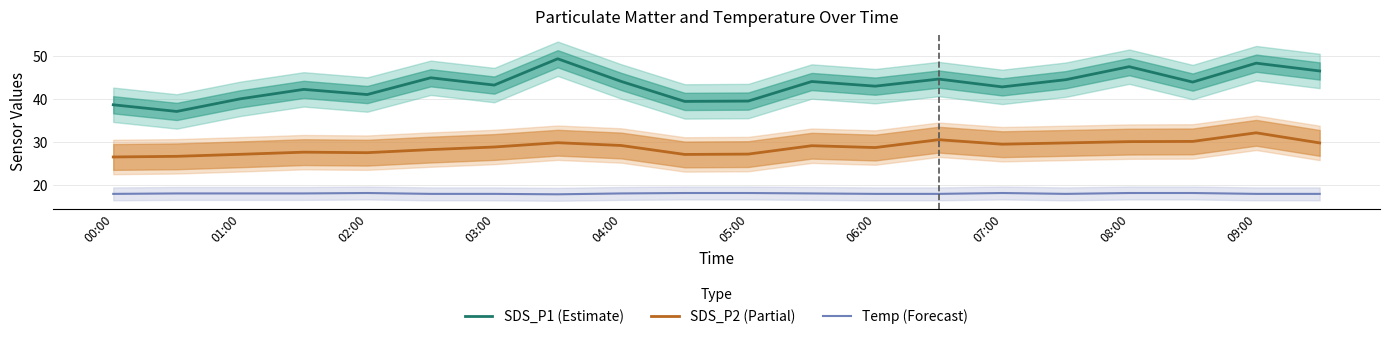

True or false: SDS_P1 (Estimate) and SDS_P2 (Partial) intersect in this chart.

False